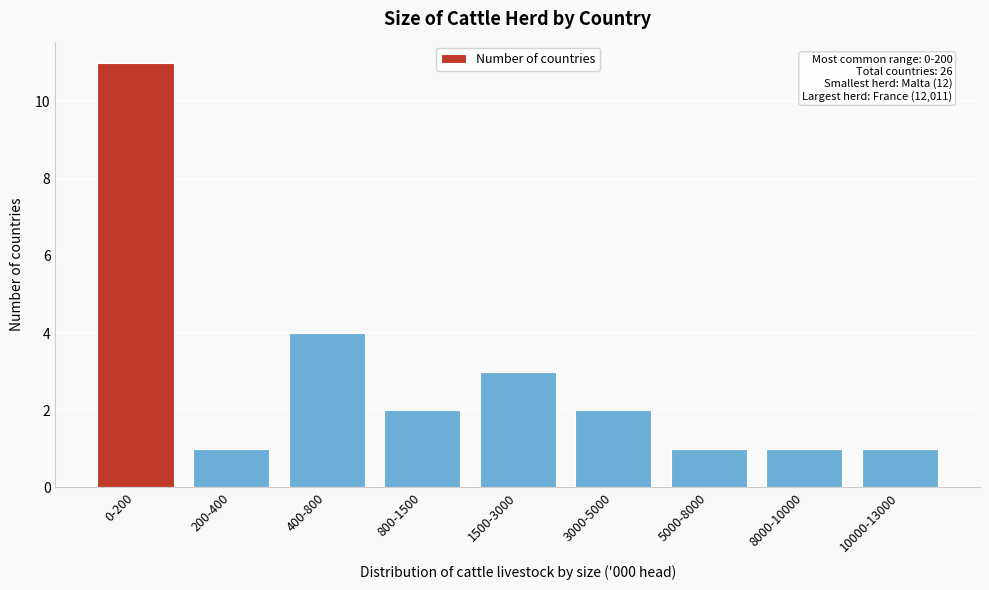

Reading left to right, list all the values displayed in this chart.

0-200=11	200-400=1	400-800=4	800-1500=2	1500-3000=3	3000-5000=2	5000-8000=1	8000-10000=1	10000-13000=1